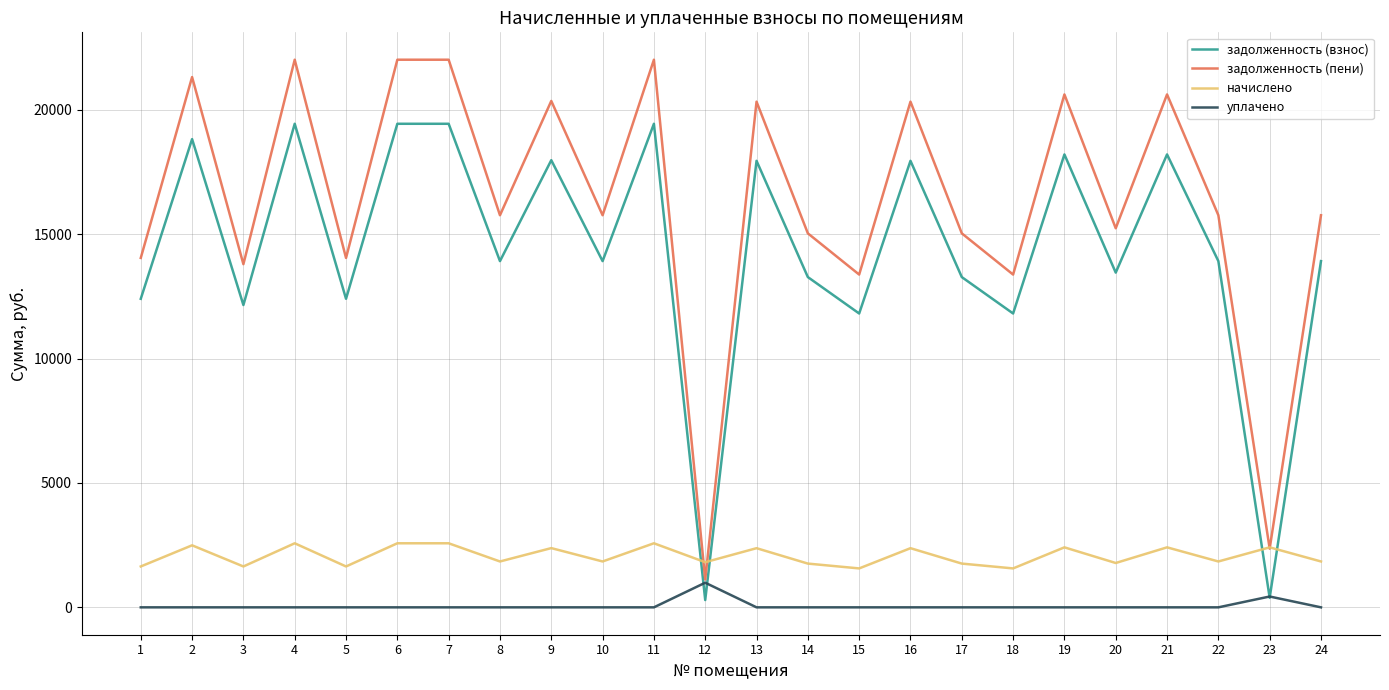

What is the approximate value of задолженность (взнос) at 4?

19439.8